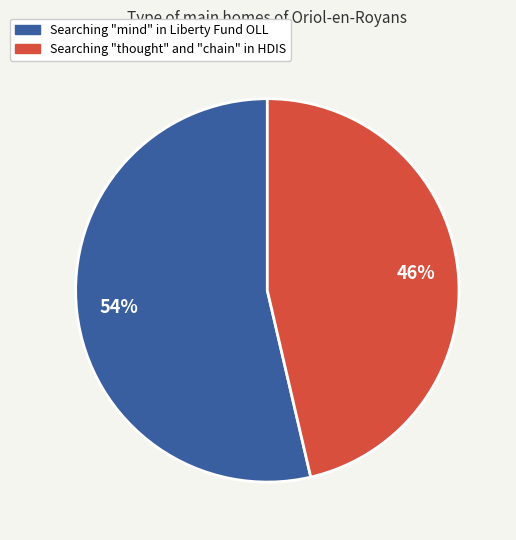

What is the smallest slice in the pie chart?

Searching "thought" and "chain" in HDIS